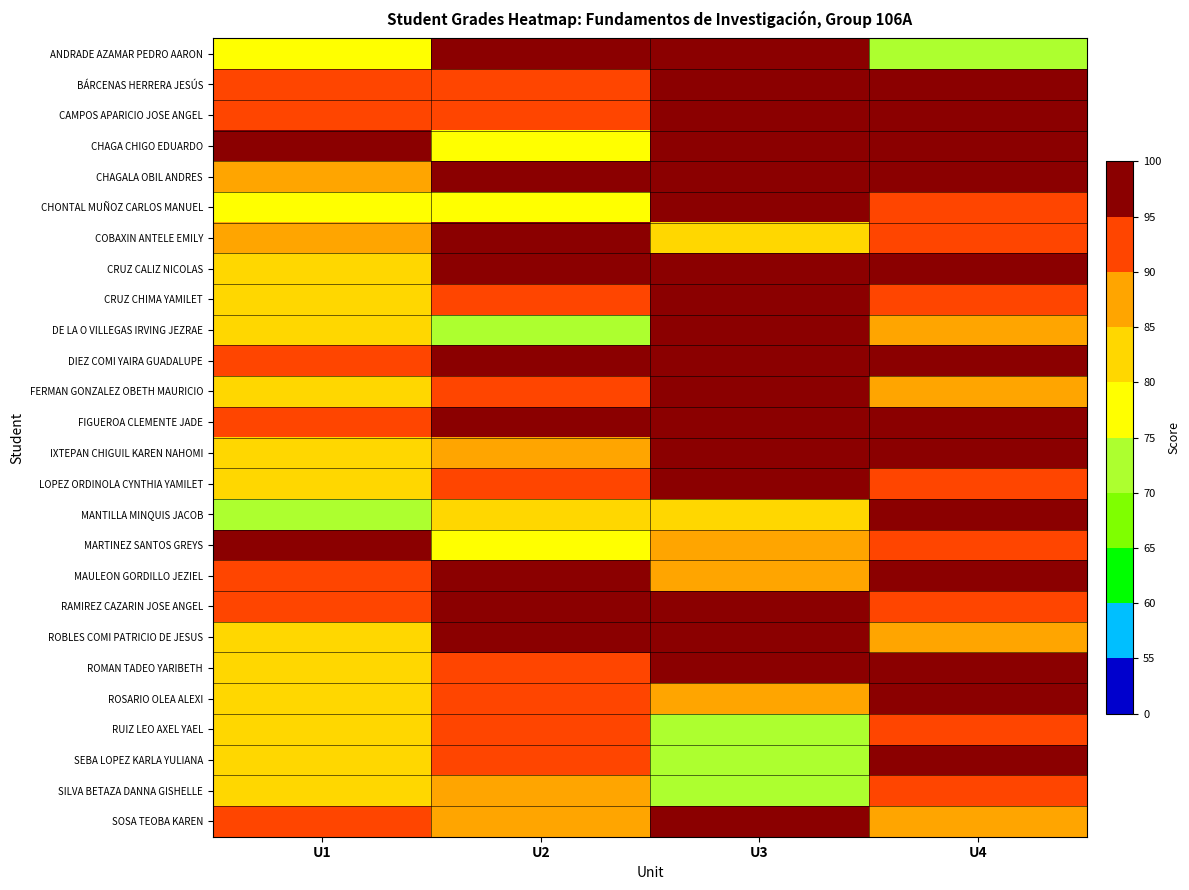

At which category is the sum across all series the highest?

U3